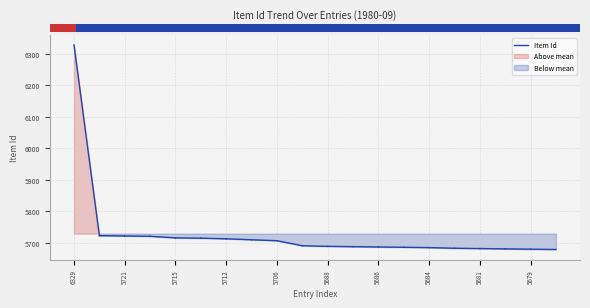

The chart shows a value of 3143 at 6329. True or false?

False